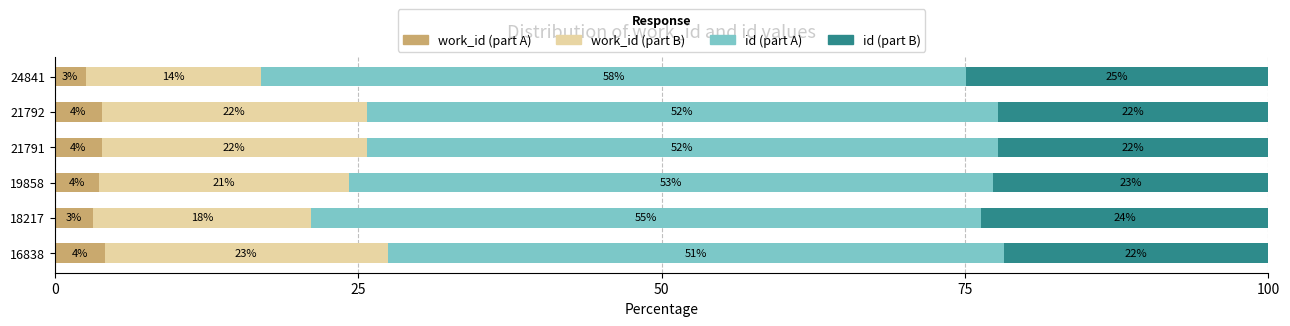

What are all the series names shown in the legend?

work_id (part A), work_id (part B), id (part A), id (part B)